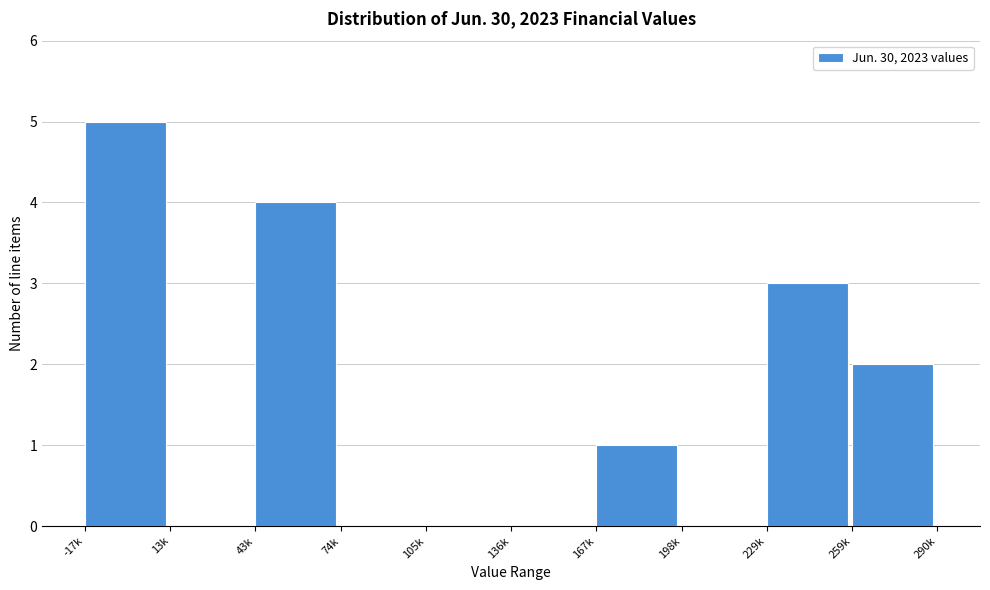

Reading right to left, extract all data points from this chart.

259k=2	229k=3	198k=0	167k=1	136k=0	105k=0	74k=0	43k=4	13k=0	-17k=5